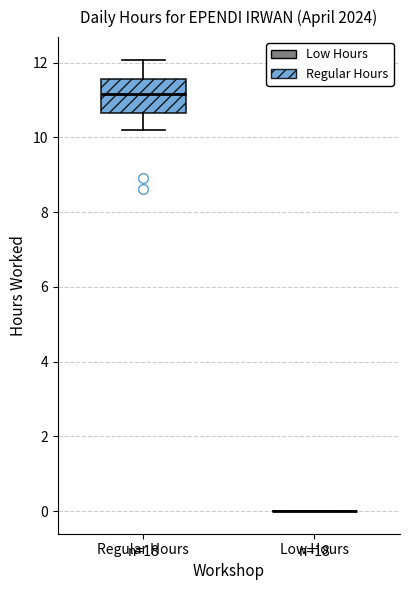

Which box is the tallest, from its lower edge to its upper edge?

Regular Hours